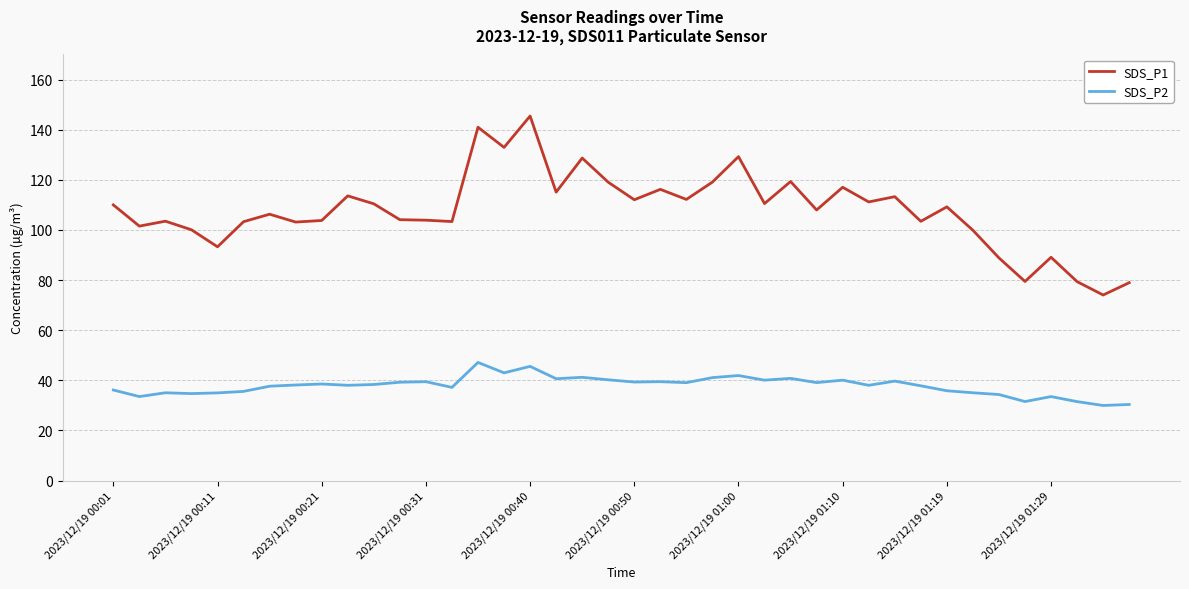

Which series has the largest total across all categories?

SDS_P1